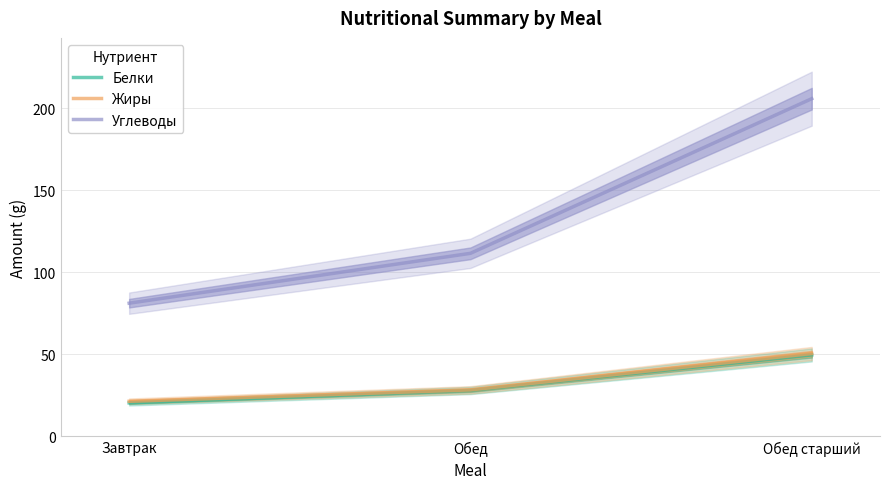

What is the label of the 3rd point from the left?

Обед старший